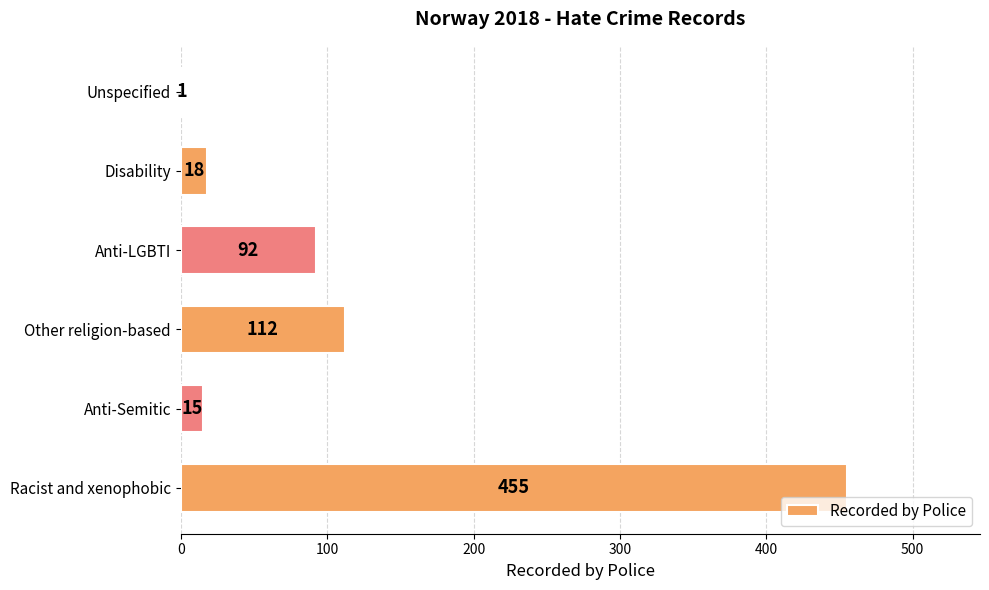

What is the change in value from Racist and xenophobic to Anti-LGBTI?

-363